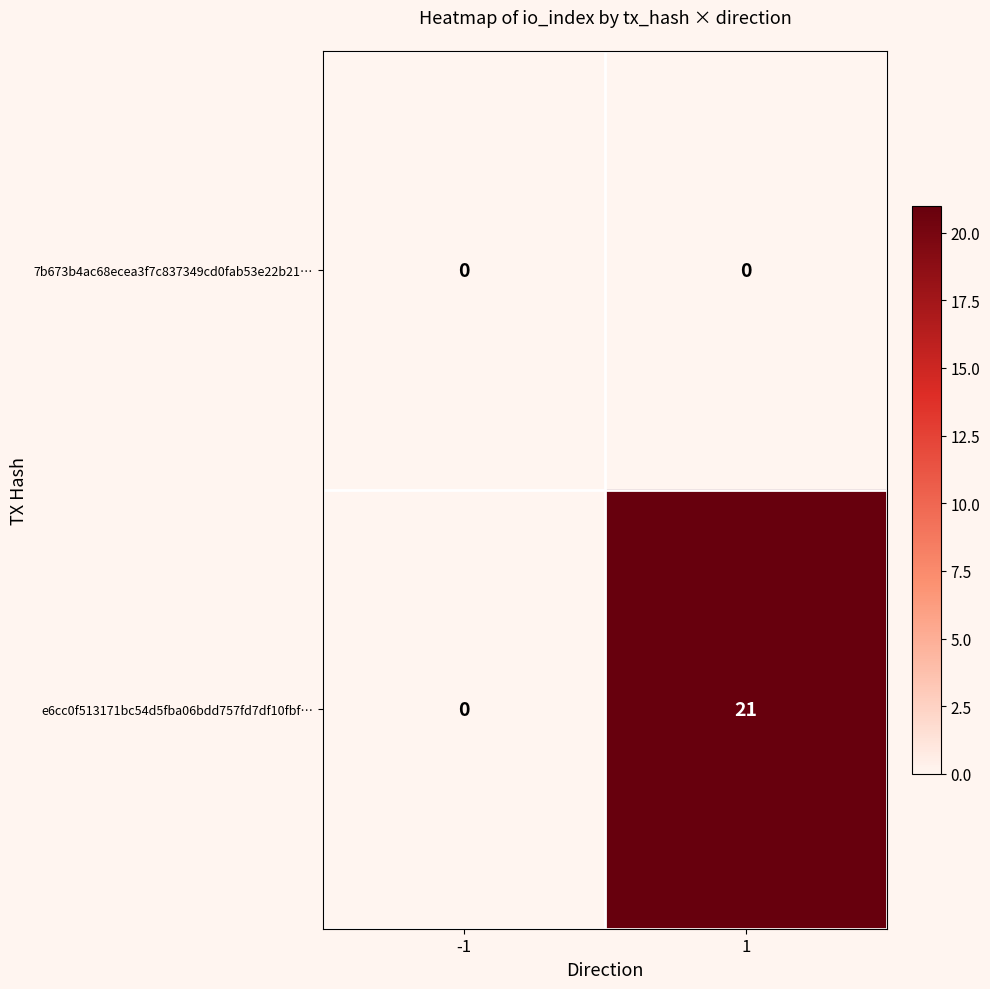

The e6cc0f513171bc54d5fba06bdd757fd7df10fbf… series shows 10 at 1. True or false?

False